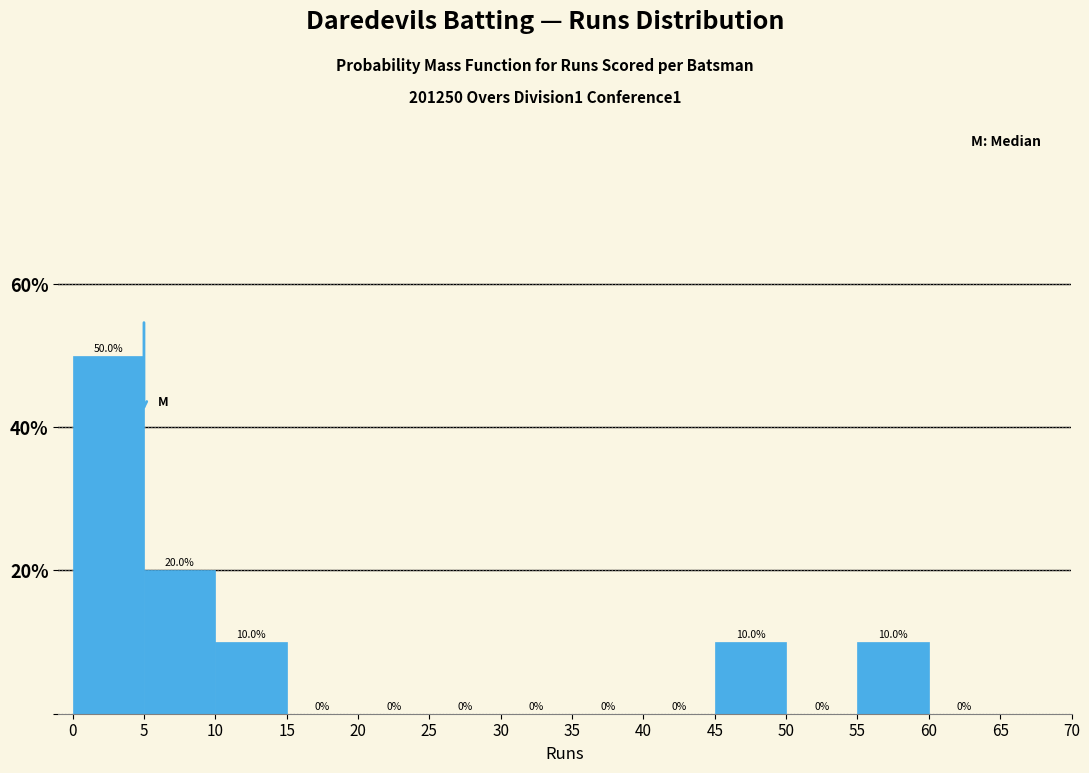

Reading left to right, list every bar in this chart as the range it spans on the x-axis followed by its height.

0 to 5: 50.0
5 to 10: 20.0
10 to 15: 10.0
15 to 20: 0.0
20 to 25: 0.0
25 to 30: 0.0
30 to 35: 0.0
35 to 40: 0.0
40 to 45: 0.0
45 to 50: 10.0
50 to 55: 0.0
55 to 60: 10.0
60 to 65: 0.0